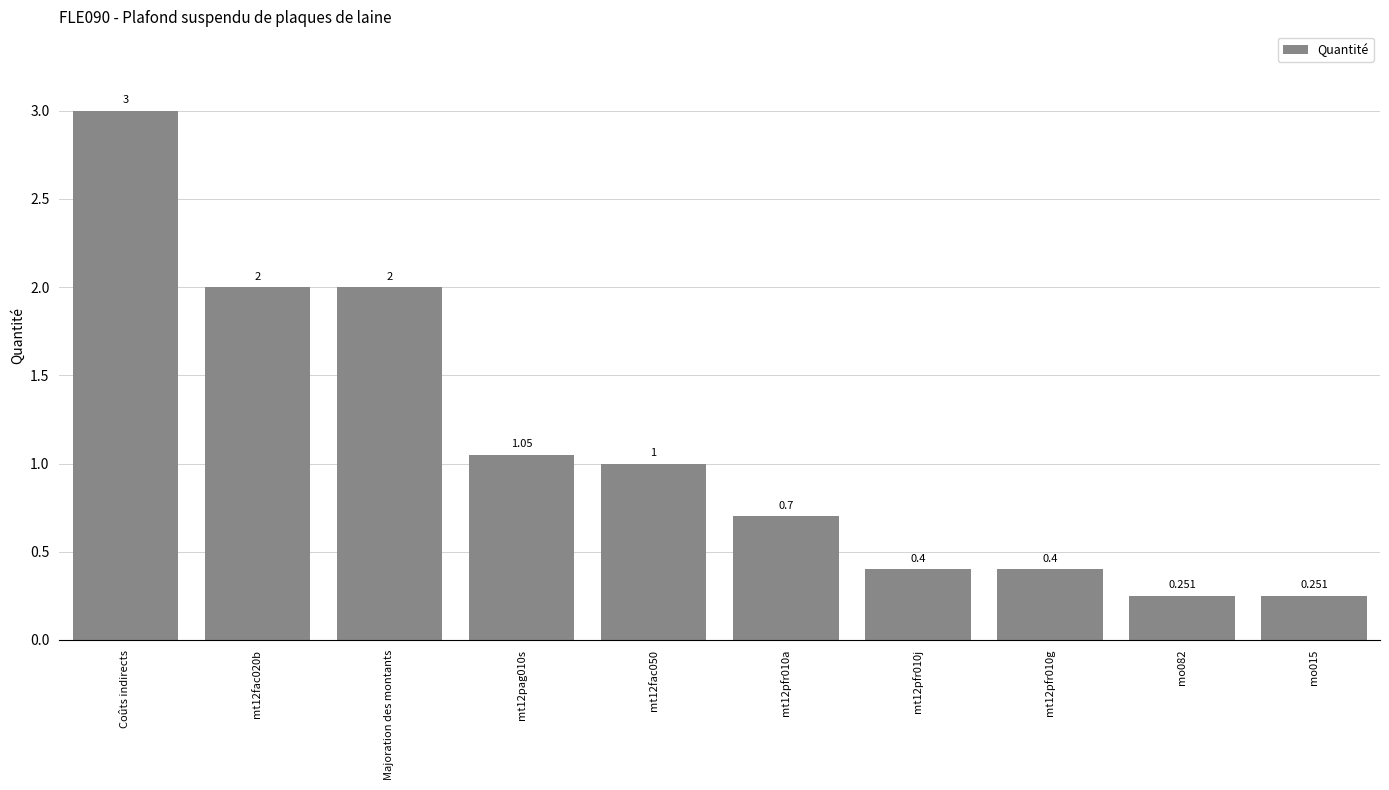

What is the label of the 10th bar from the right?

Coûts indirects